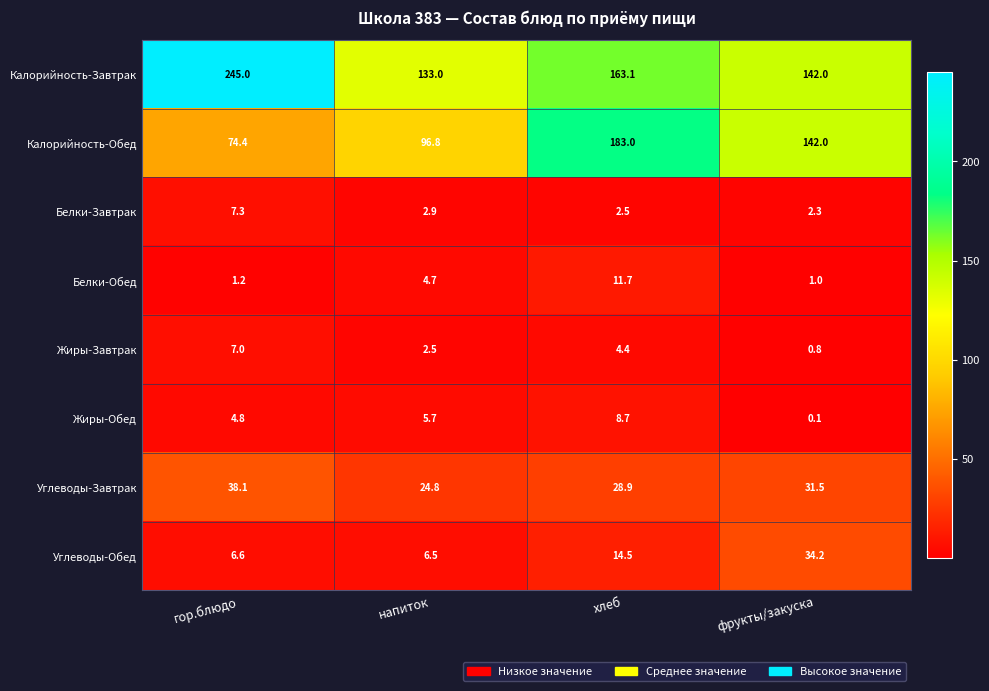

The Белки-Обед series shows 1.7 at фрукты/закуска. True or false?

False